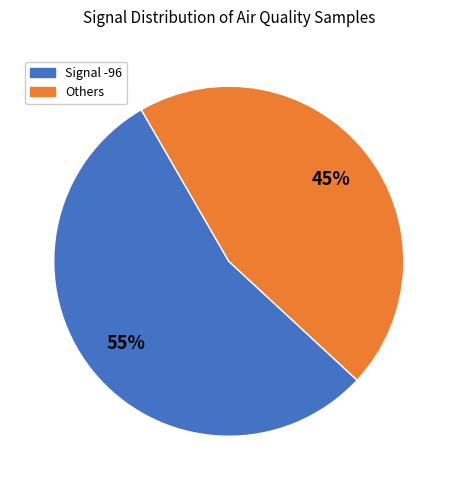

Is there a majority slice in this chart?

Yes